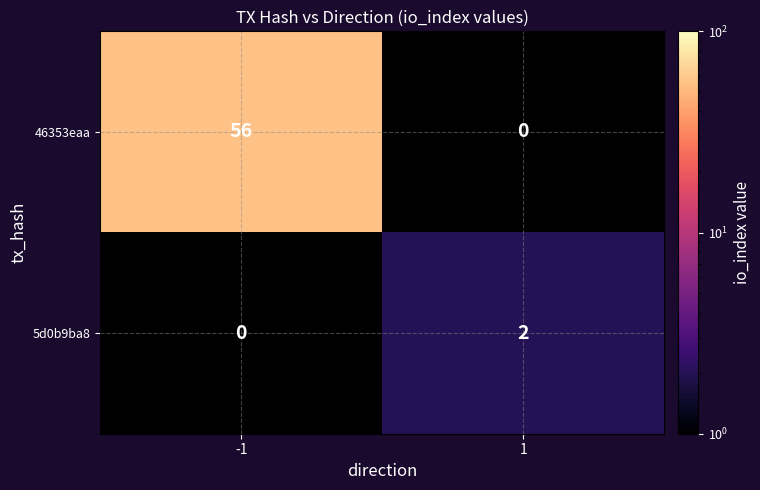

Is it true that 5d0b9ba8 equals 2 at 1?

True